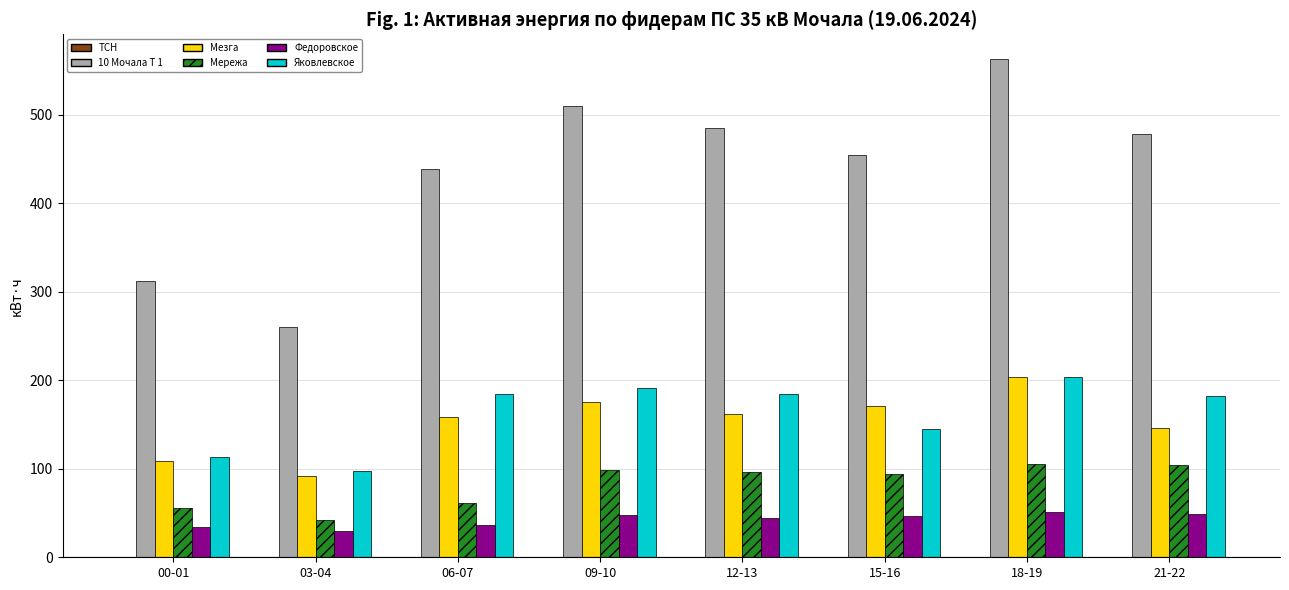

At which category is the sum across all series the highest?

18-19